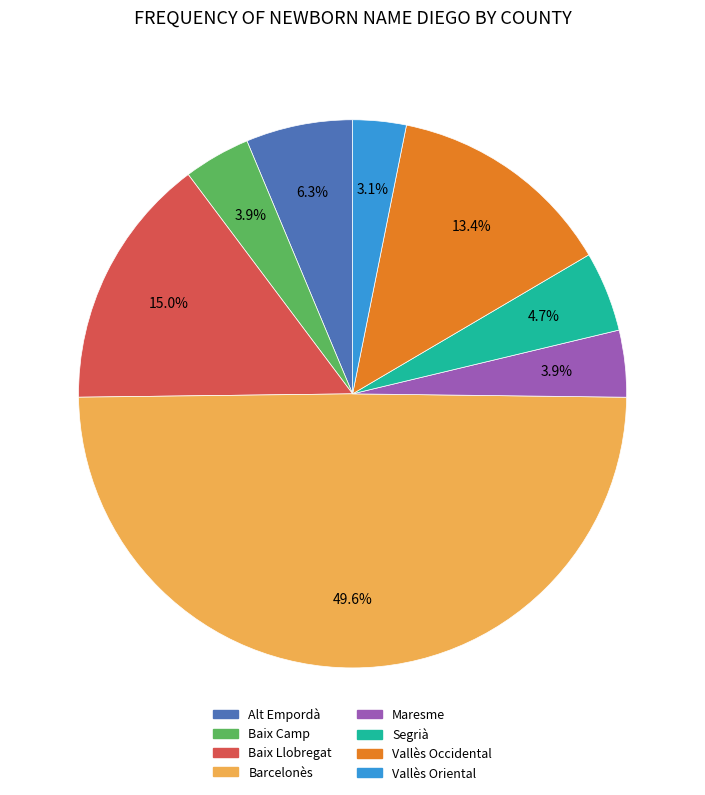

How many segments does this pie chart have?

8